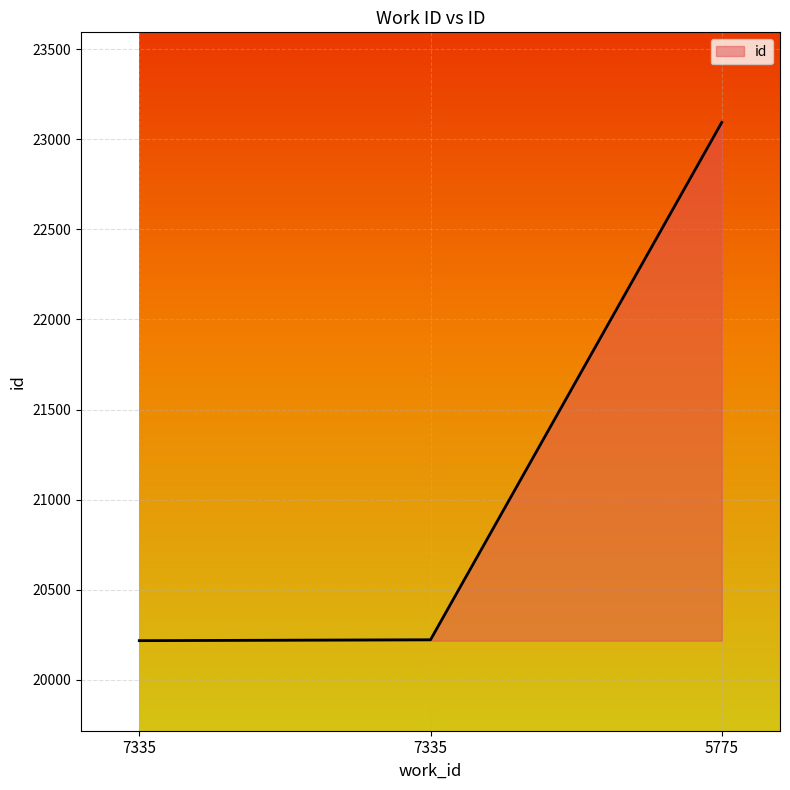

Is it true that the value at 7335 is 20222?

True